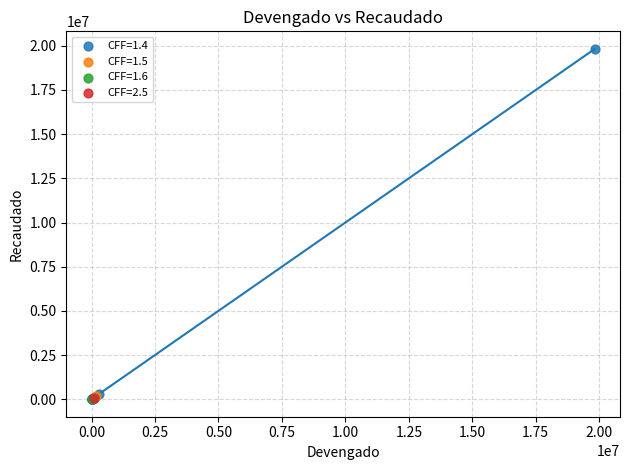

Which series reaches the maximum Y coordinate?

CFF=1.4